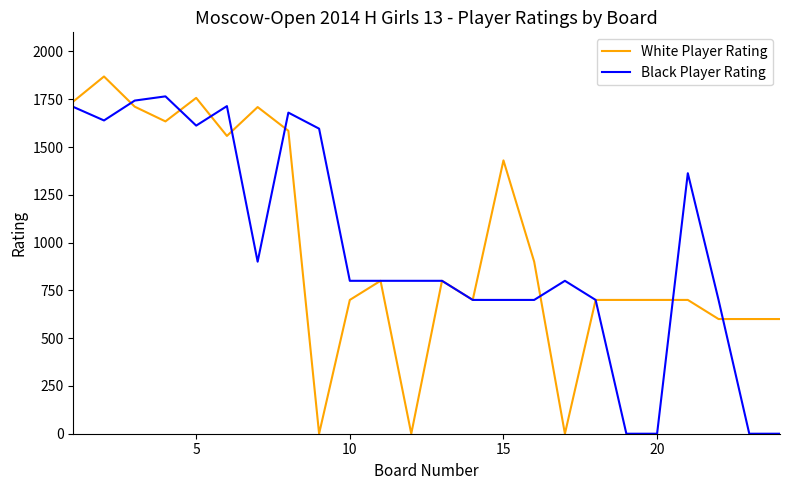

How many lines are shown in the chart?

2